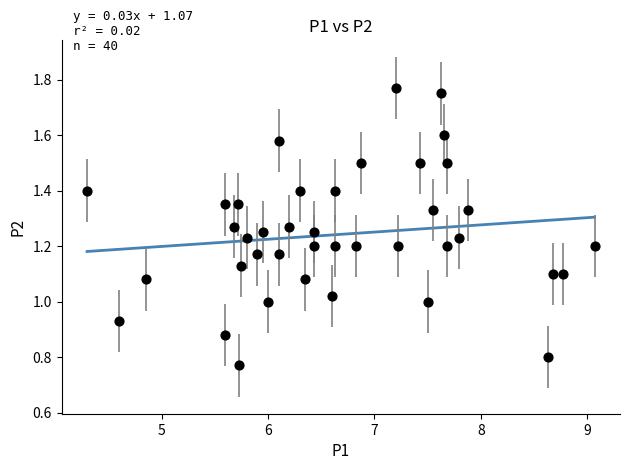

Count the number of points in this scatter plot.

40